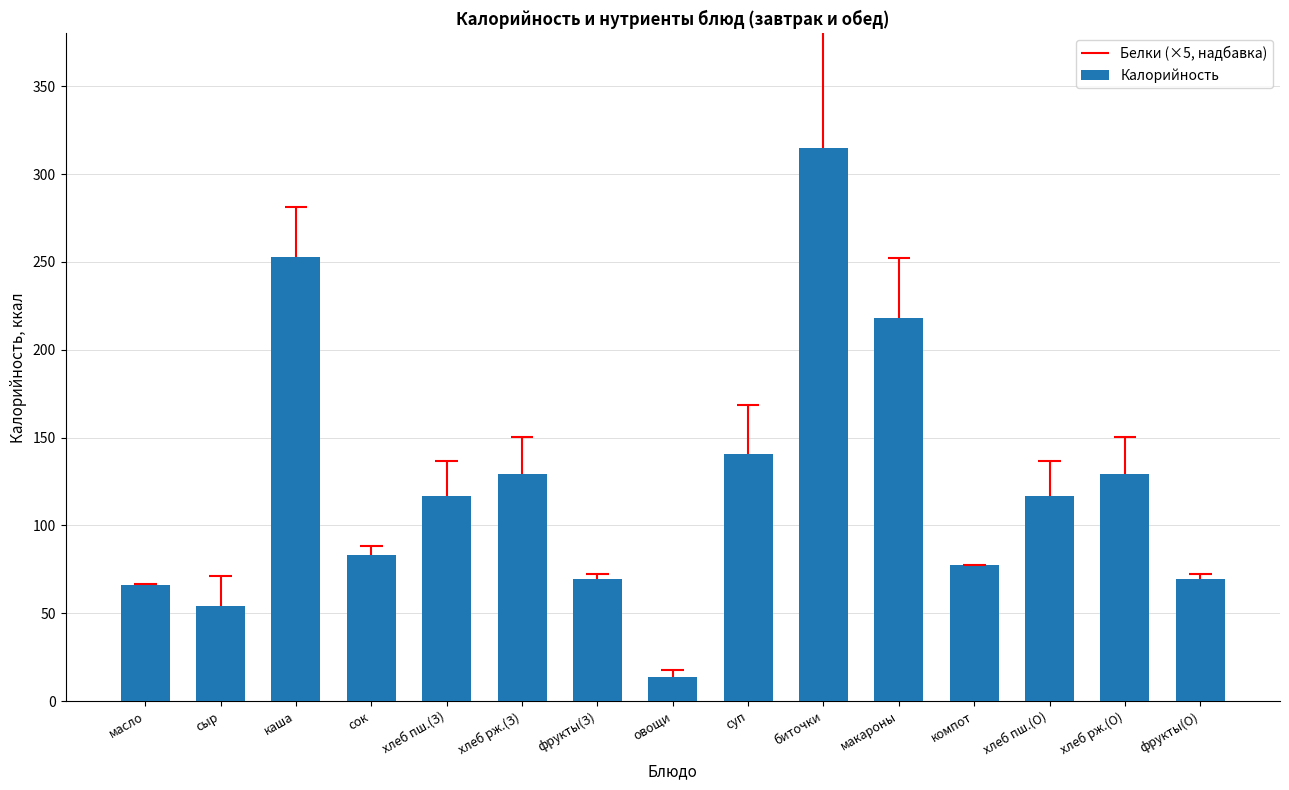

Does the chart contain stacked bars?

No